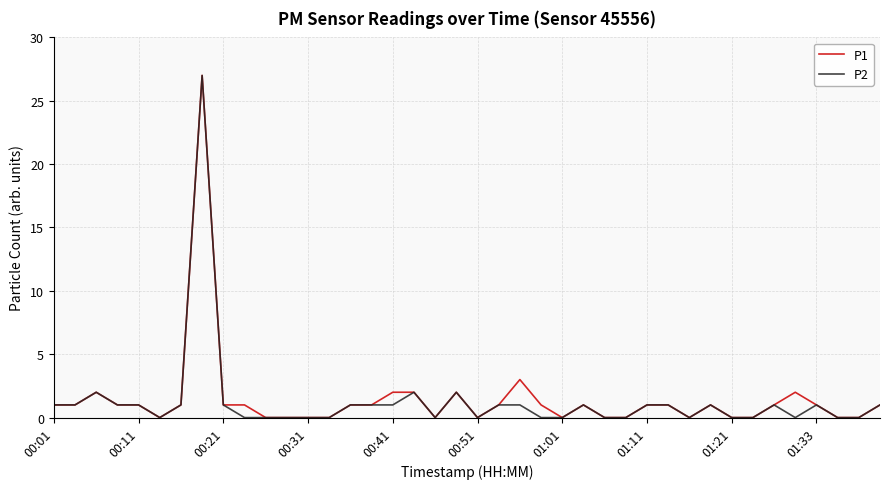

What is the greatest value displayed?

27